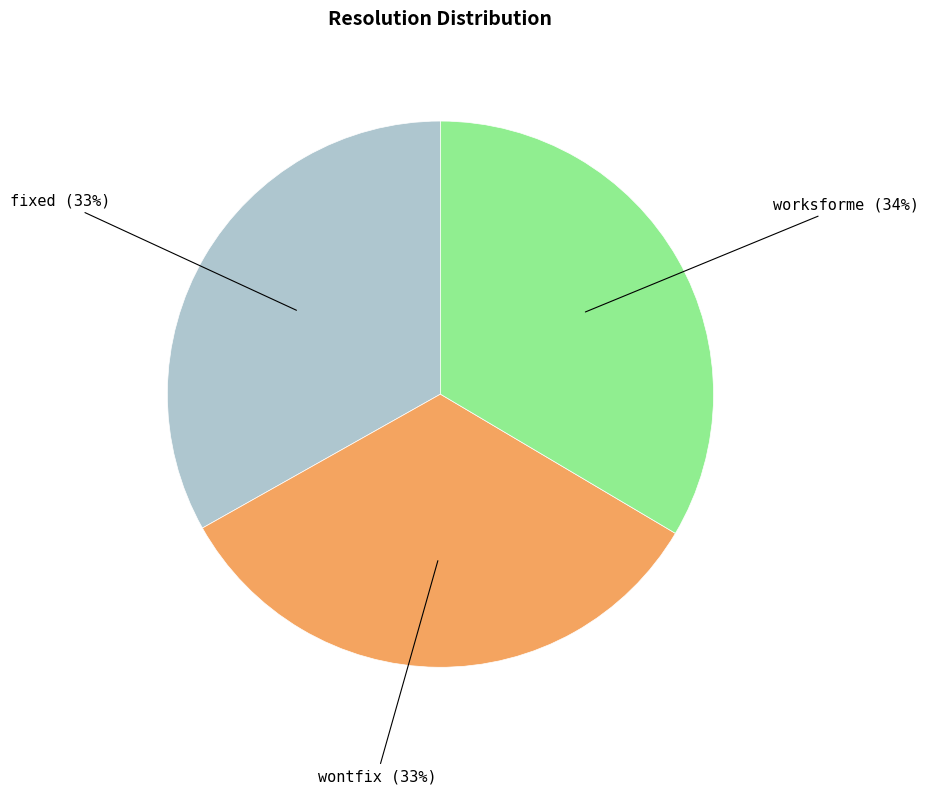

Count the number of slices in the pie.

3